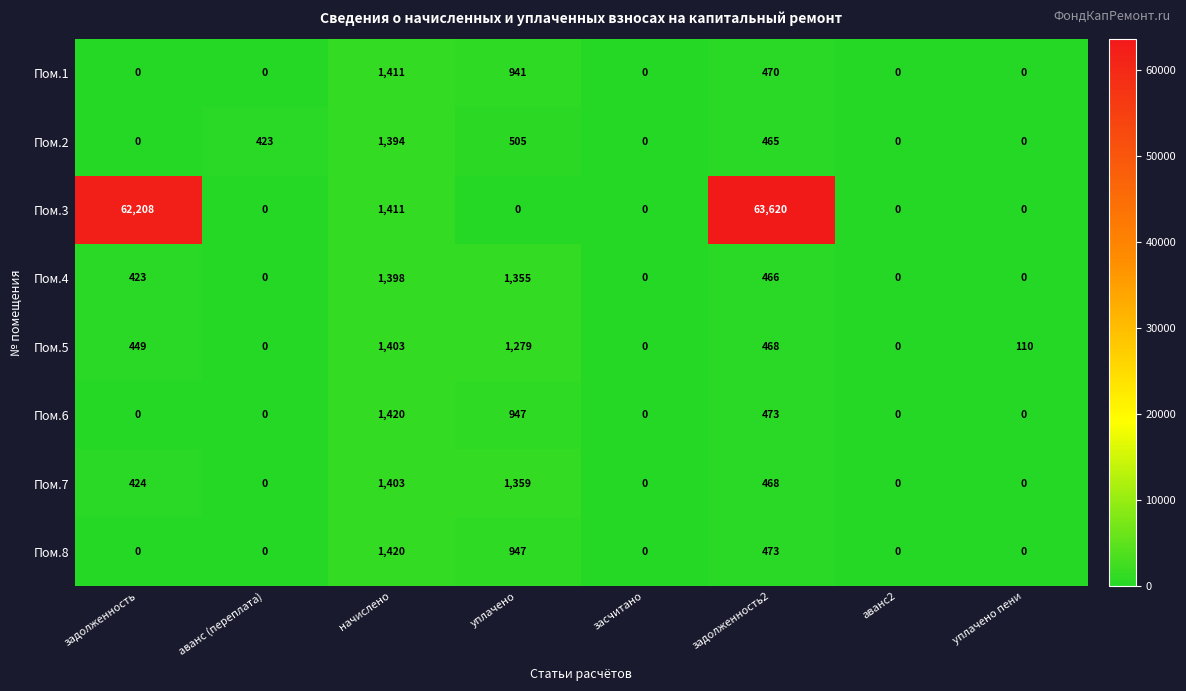

Which series has the largest range (max minus min)?

Пом.3